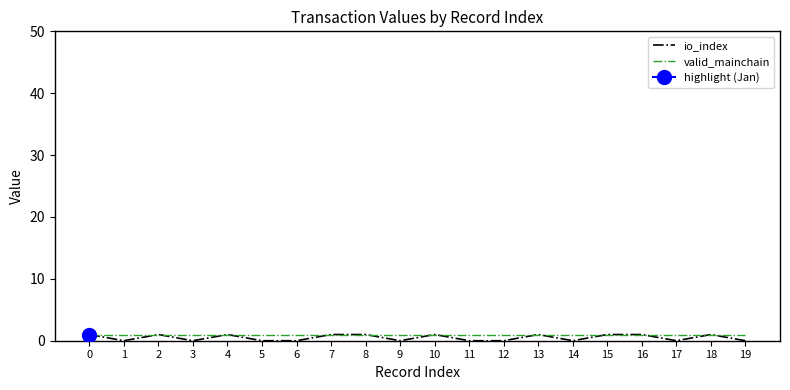

Where is io_index nearest to the value 0?

1